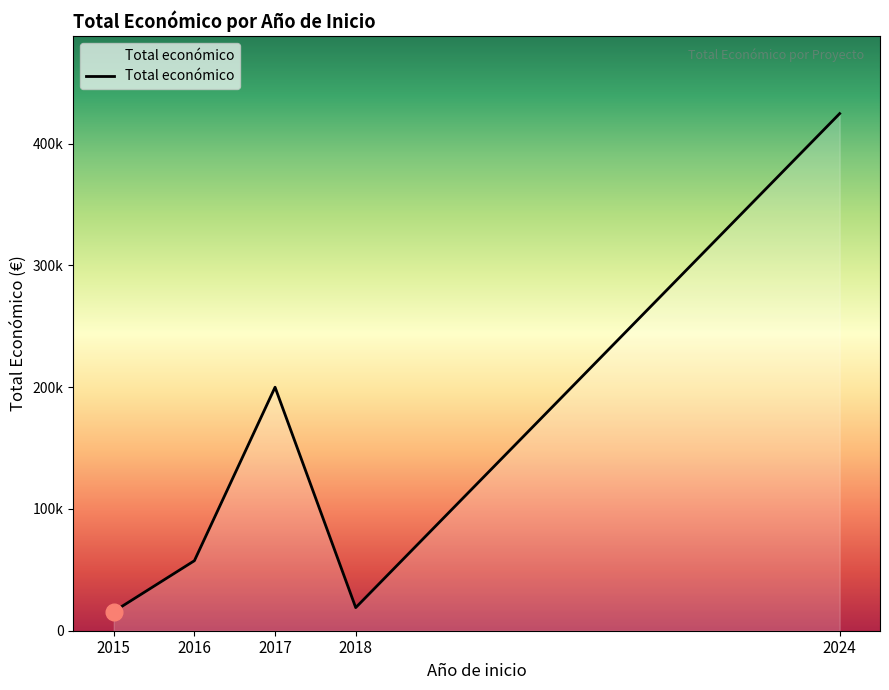

Does the chart display data point markers on the line(s)?

No